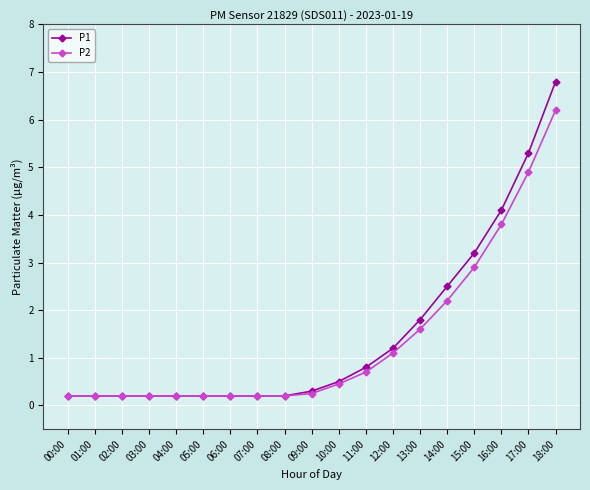

Is it true that P2 equals 4.9 at 17:00?

True